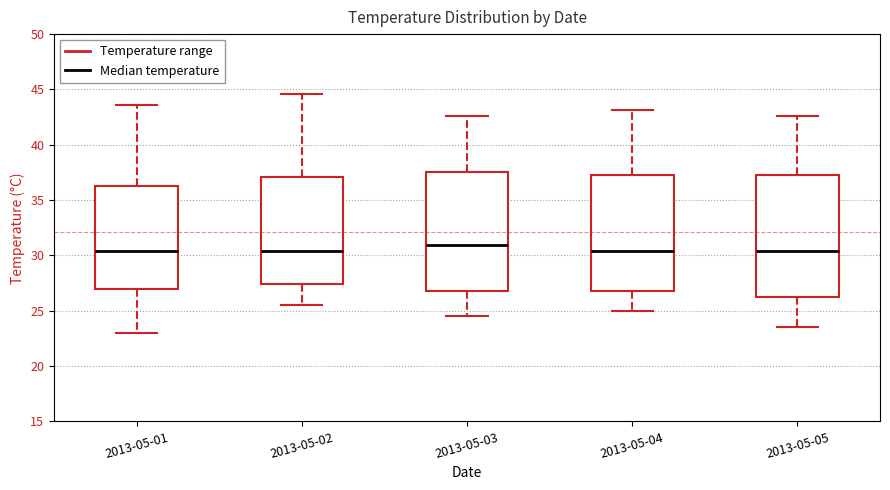

Where does the median line of the box for 2013-05-05 sit on the y-axis? The values are not printed on the chart, so give them approximately, as read against the axis.

30.5